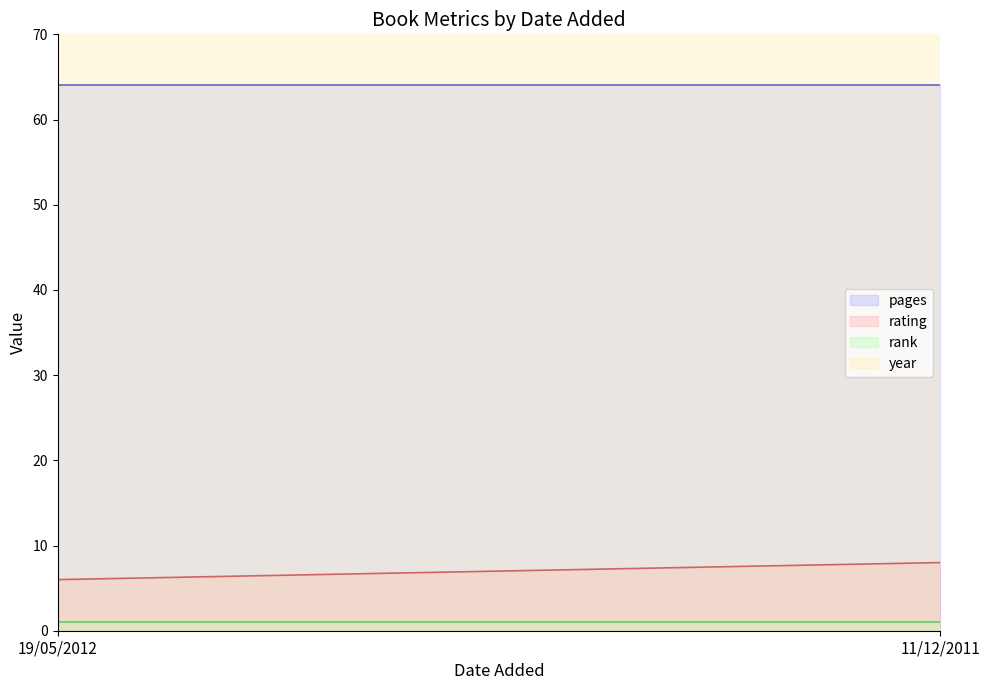

What is the difference between the maximum and minimum values in the rating series?

2